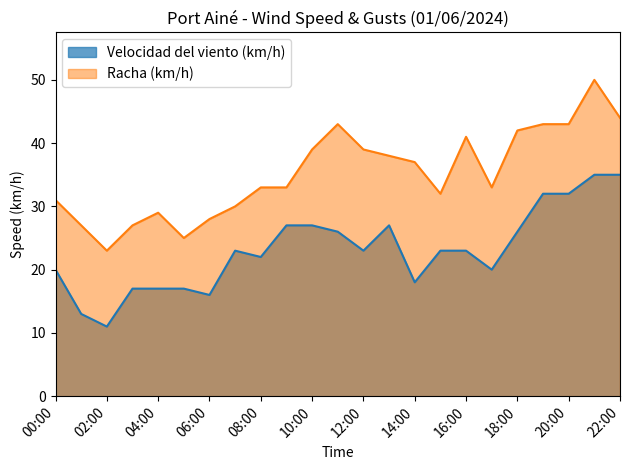

List the labels in order of Racha (km/h) value, smallest first.

02:00, 05:00, 01:00, 03:00, 06:00, 04:00, 07:00, 00:00, 15:00, 08:00, 09:00, 17:00, 14:00, 13:00, 10:00, 12:00, 16:00, 18:00, 11:00, 19:00, 20:00, 22:00, 21:00